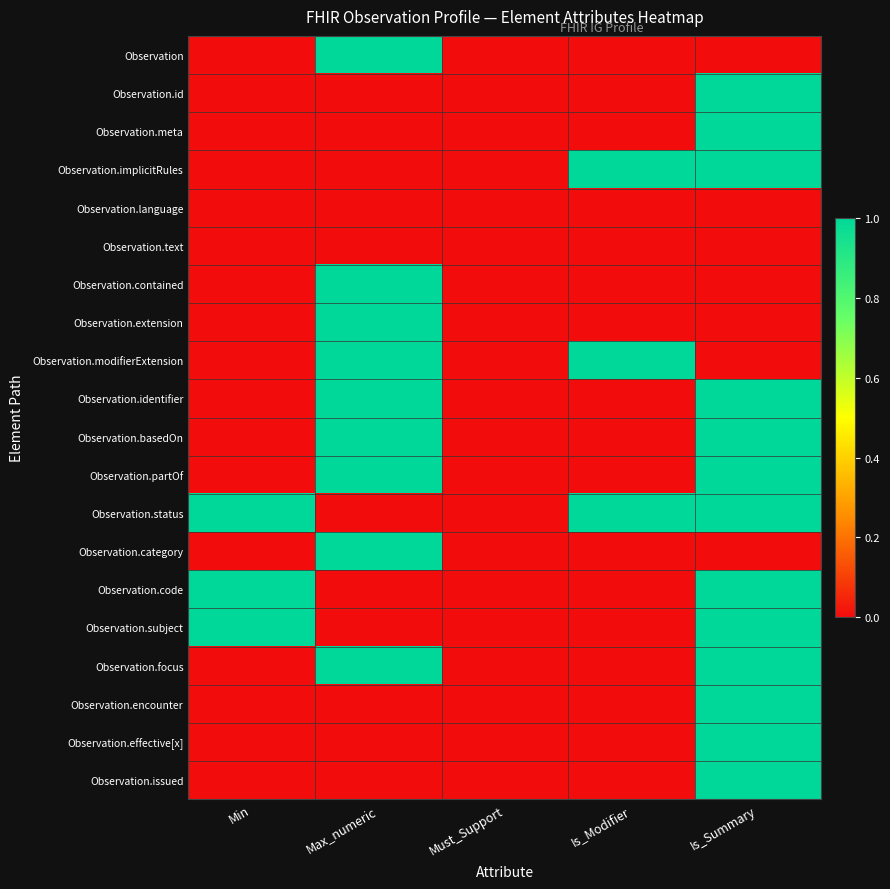

Reading left to right, transcribe all the data shown in this chart.

Observation: Min=0	Max_numeric=1	Must_Support=0	Is_Modifier=0	Is_Summary=0
Observation.id: Min=0	Max_numeric=0	Must_Support=0	Is_Modifier=0	Is_Summary=1
Observation.meta: Min=0	Max_numeric=0	Must_Support=0	Is_Modifier=0	Is_Summary=1
Observation.implicitRules: Min=0	Max_numeric=0	Must_Support=0	Is_Modifier=1	Is_Summary=1
Observation.language: Min=0	Max_numeric=0	Must_Support=0	Is_Modifier=0	Is_Summary=0
Observation.text: Min=0	Max_numeric=0	Must_Support=0	Is_Modifier=0	Is_Summary=0
Observation.contained: Min=0	Max_numeric=1	Must_Support=0	Is_Modifier=0	Is_Summary=0
Observation.extension: Min=0	Max_numeric=1	Must_Support=0	Is_Modifier=0	Is_Summary=0
Observation.modifierExtension: Min=0	Max_numeric=1	Must_Support=0	Is_Modifier=1	Is_Summary=0
Observation.identifier: Min=0	Max_numeric=1	Must_Support=0	Is_Modifier=0	Is_Summary=1
Observation.basedOn: Min=0	Max_numeric=1	Must_Support=0	Is_Modifier=0	Is_Summary=1
Observation.partOf: Min=0	Max_numeric=1	Must_Support=0	Is_Modifier=0	Is_Summary=1
Observation.status: Min=1	Max_numeric=0	Must_Support=0	Is_Modifier=1	Is_Summary=1
Observation.category: Min=0	Max_numeric=1	Must_Support=0	Is_Modifier=0	Is_Summary=0
Observation.code: Min=1	Max_numeric=0	Must_Support=0	Is_Modifier=0	Is_Summary=1
Observation.subject: Min=1	Max_numeric=0	Must_Support=0	Is_Modifier=0	Is_Summary=1
Observation.focus: Min=0	Max_numeric=1	Must_Support=0	Is_Modifier=0	Is_Summary=1
Observation.encounter: Min=0	Max_numeric=0	Must_Support=0	Is_Modifier=0	Is_Summary=1
Observation.effective[x]: Min=0	Max_numeric=0	Must_Support=0	Is_Modifier=0	Is_Summary=1
Observation.issued: Min=0	Max_numeric=0	Must_Support=0	Is_Modifier=0	Is_Summary=1